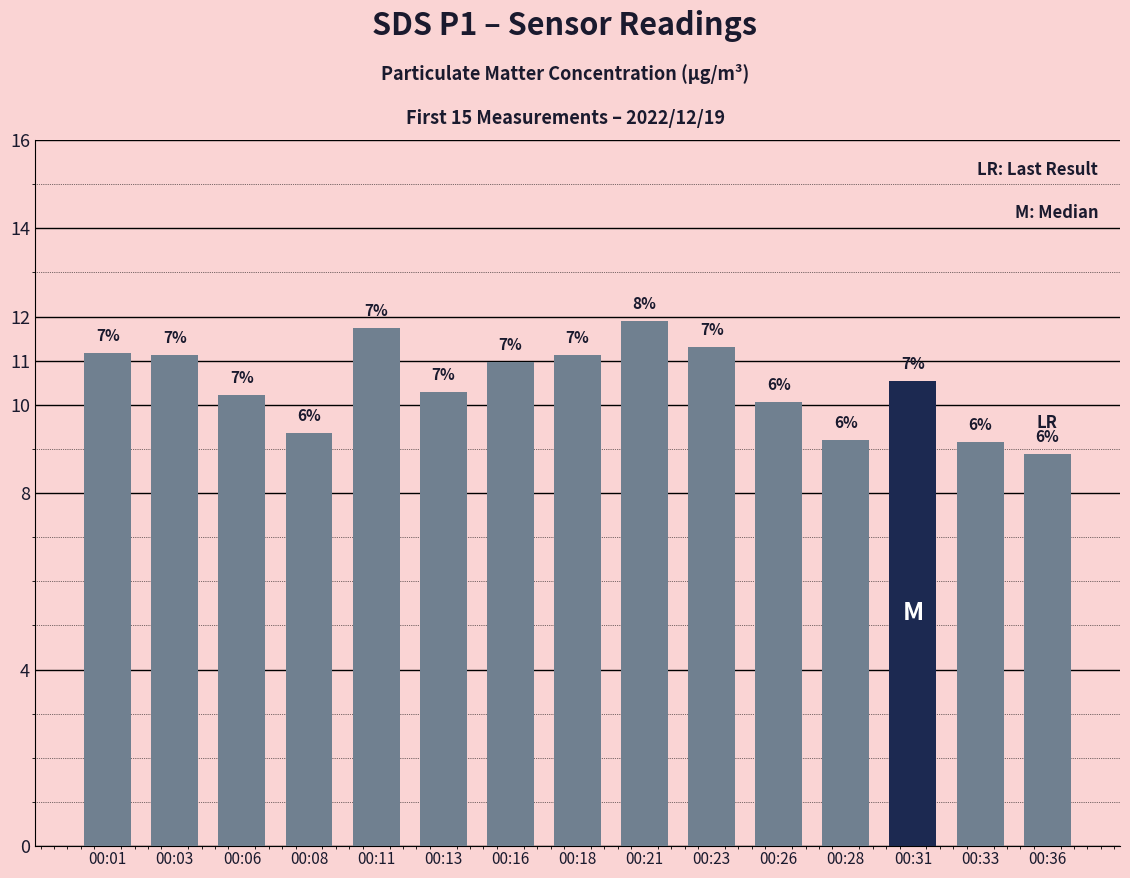

What is the ratio of the value at 00:21 to the value at 00:11?

1.0